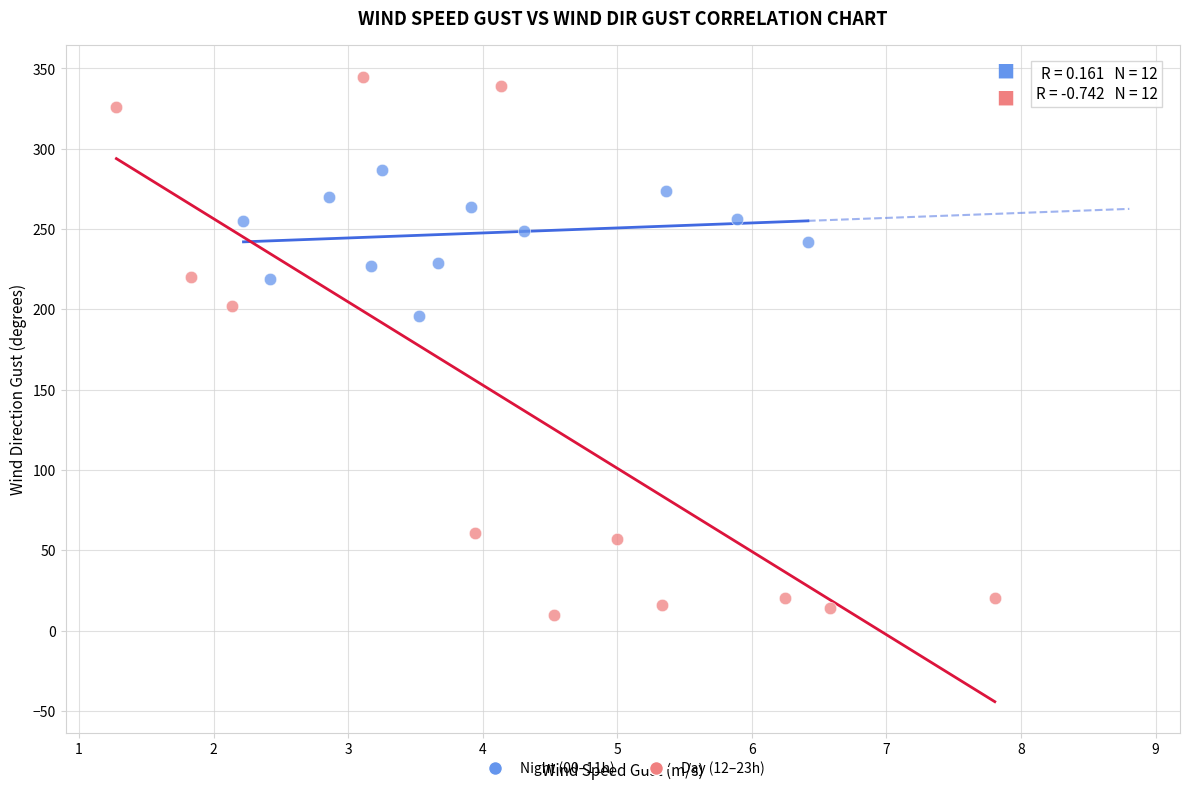

Which series reaches the minimum Y coordinate?

Day (12–23h)